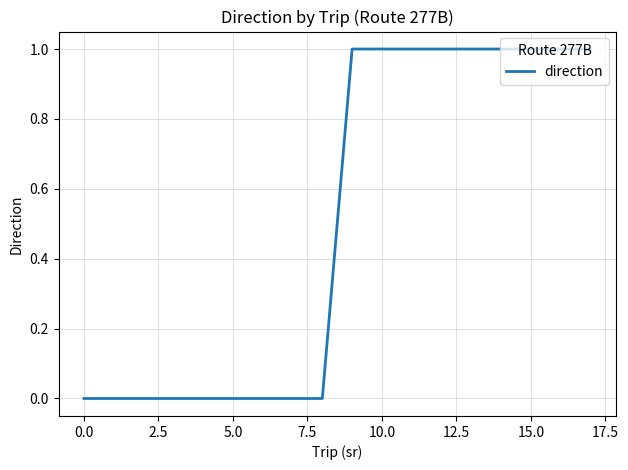

Count the number of data series in this chart.

1